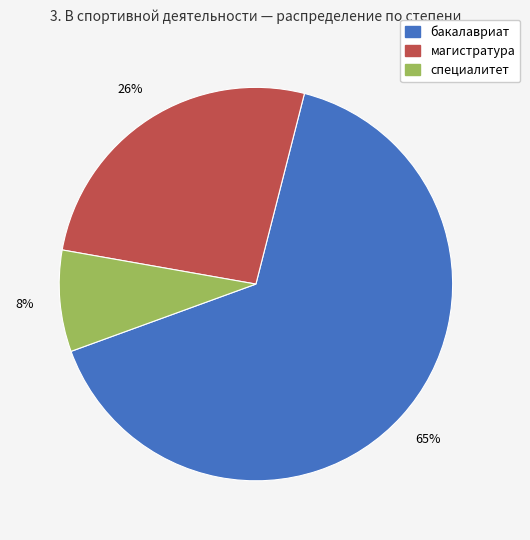

What is the smallest slice in the pie chart?

специалитет